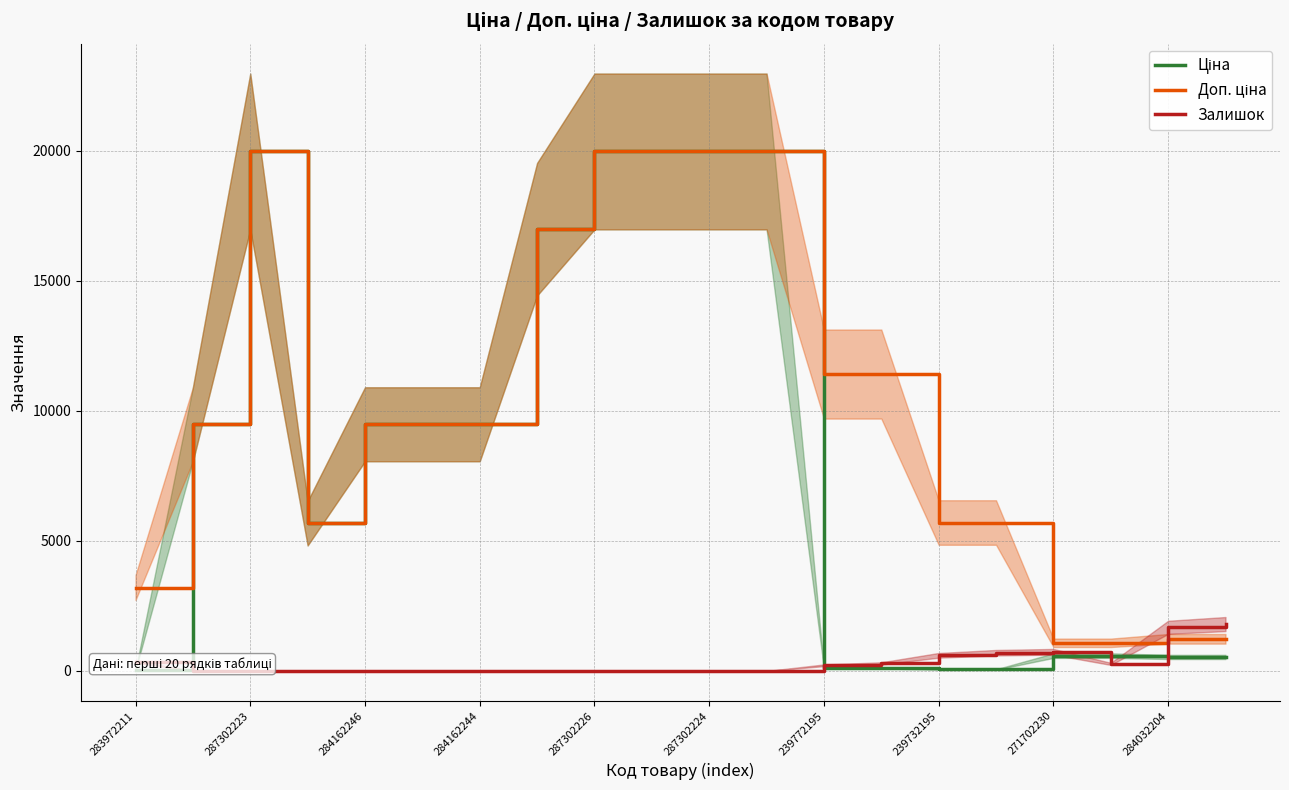

Which label corresponds to the smallest value in the chart?

287302223